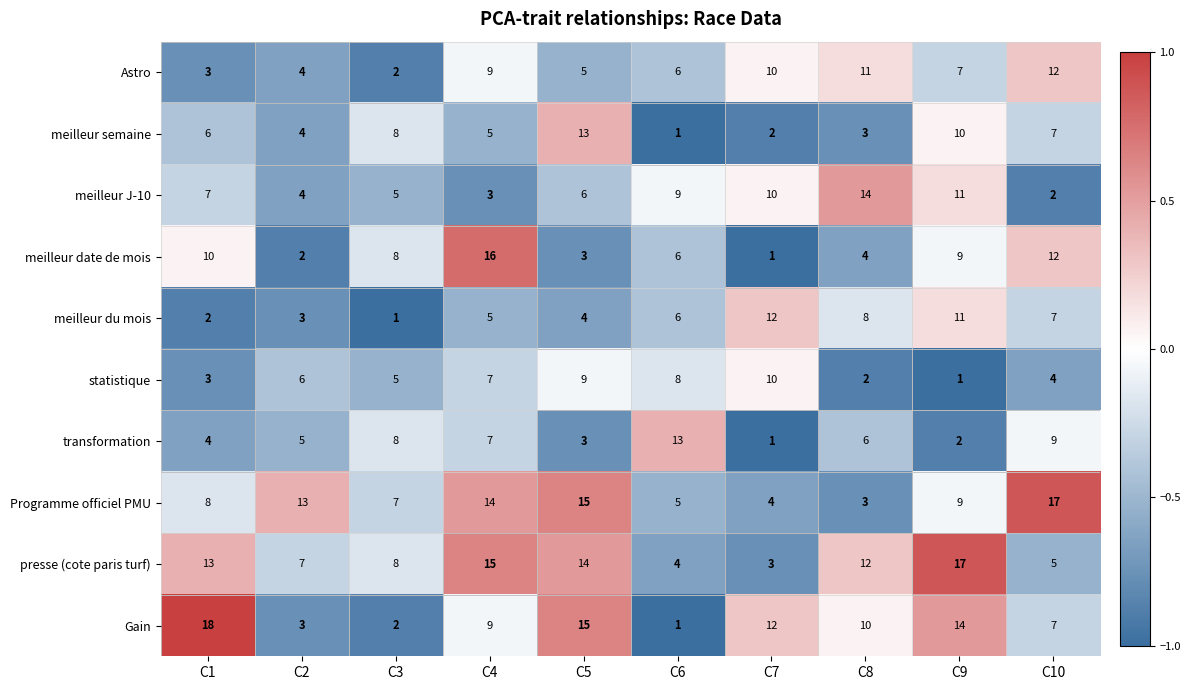

Which series has the largest total across all categories?

presse (cote paris turf)